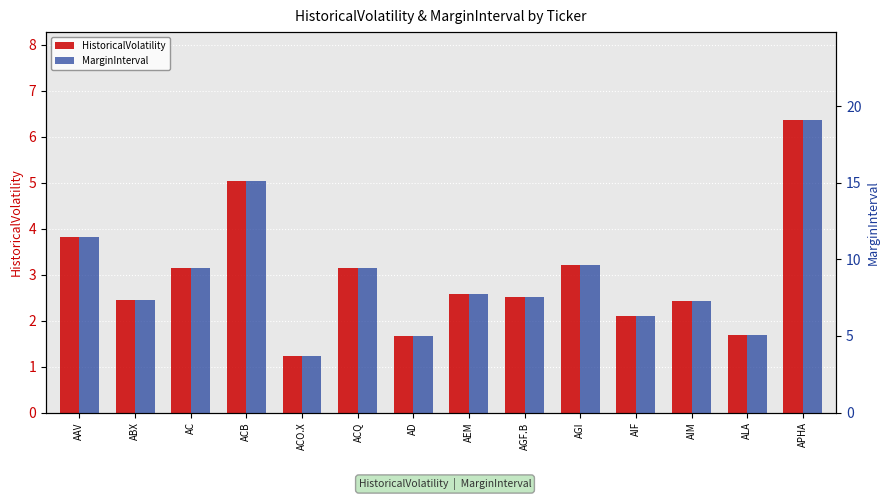

Rank the series by their maximum value, from highest to lowest.

MarginInterval, HistoricalVolatility